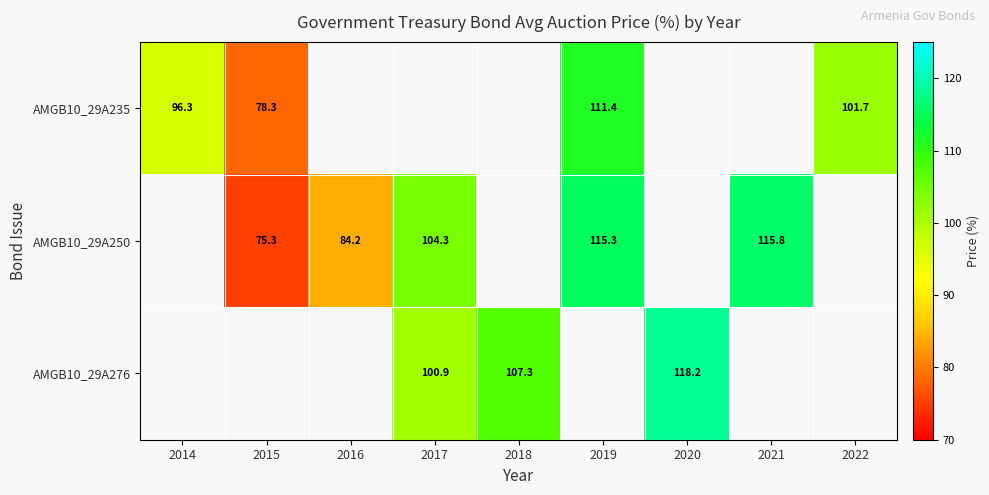

What is the sum of the AMGB10_29A250 values at 2015 and 2019?

190.6